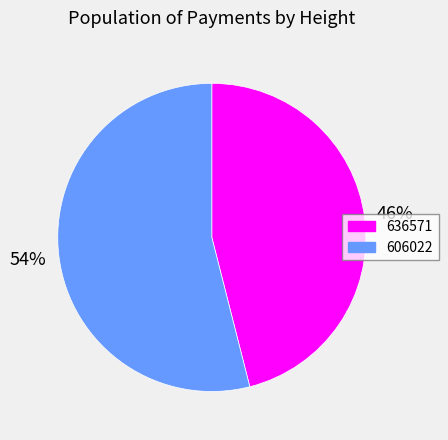

The 636571 slice represents 53% of the pie. True or false?

False